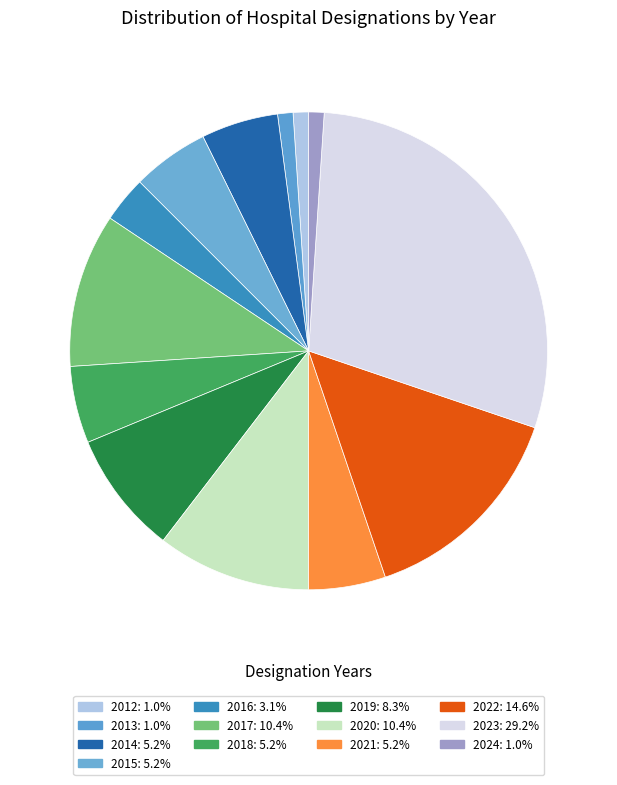

How many slices are in this pie chart?

13